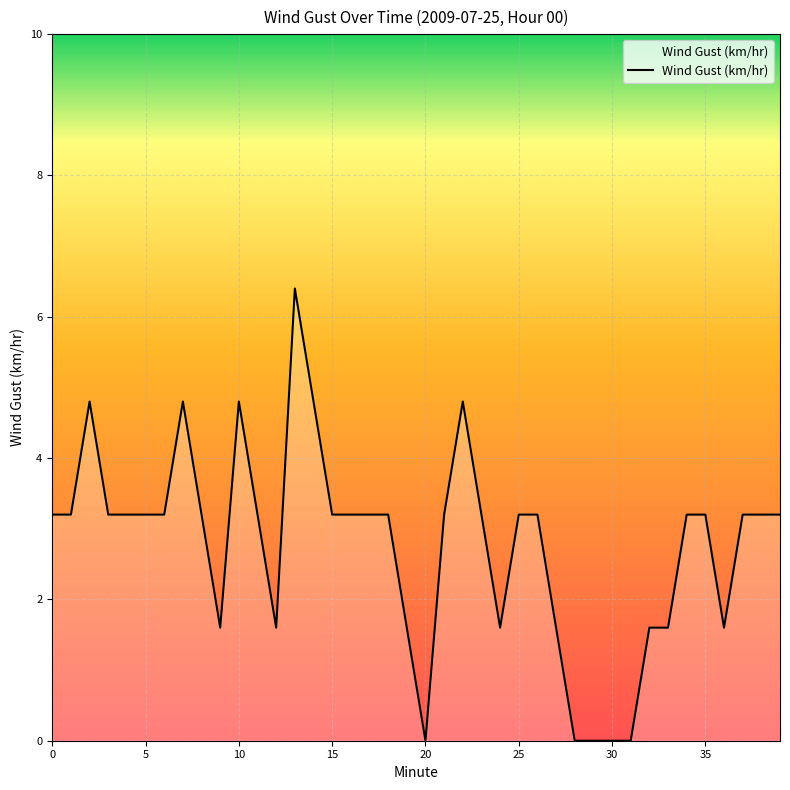

What is the difference between the maximum and minimum values?

6.4